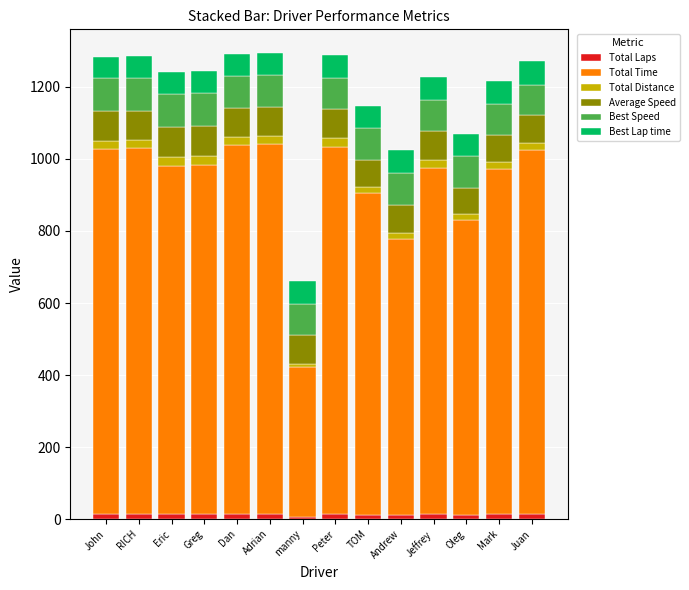

What is the average value of the Total Laps series?

13.3